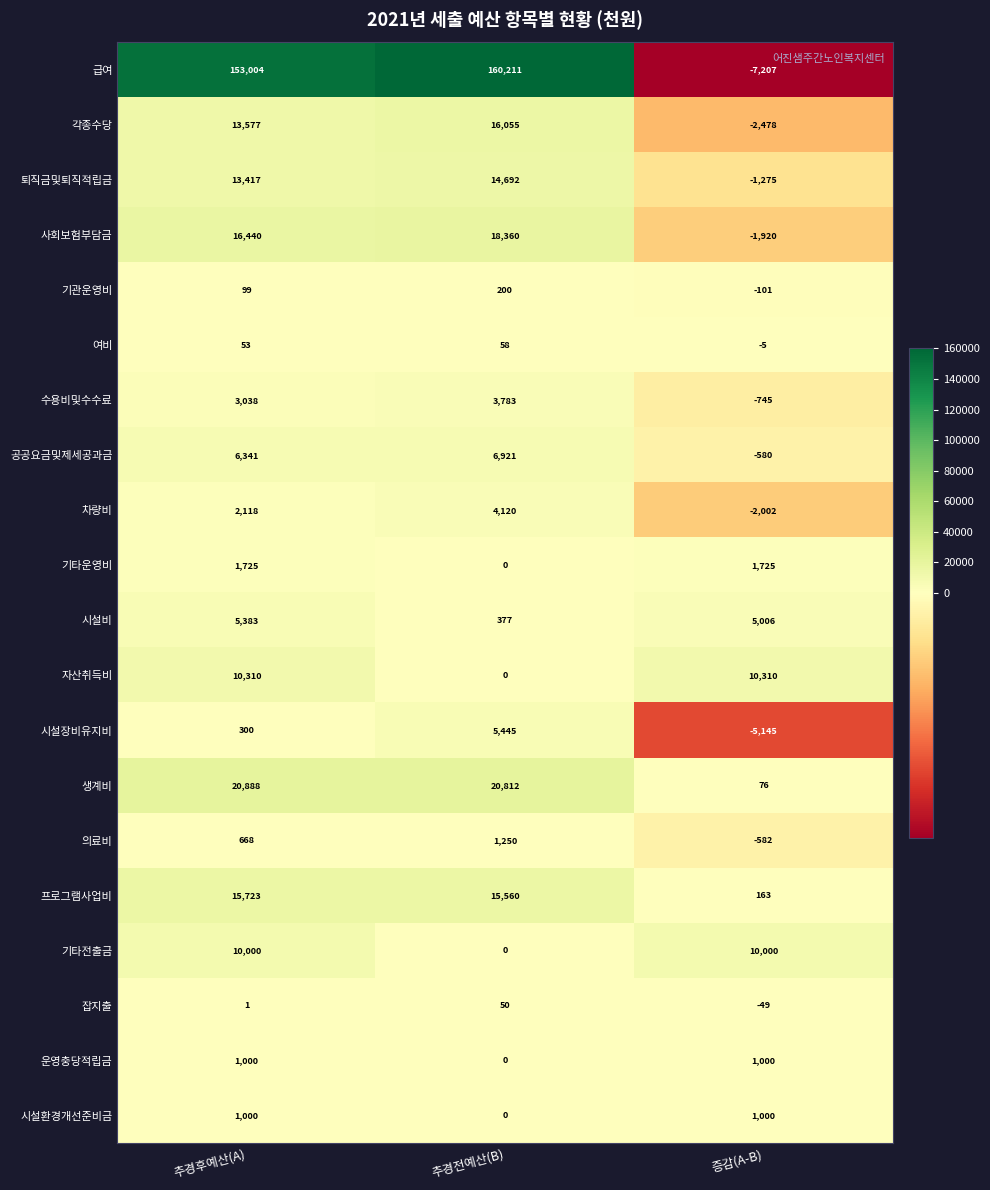

What is the minimum value shown in the chart?

-7207